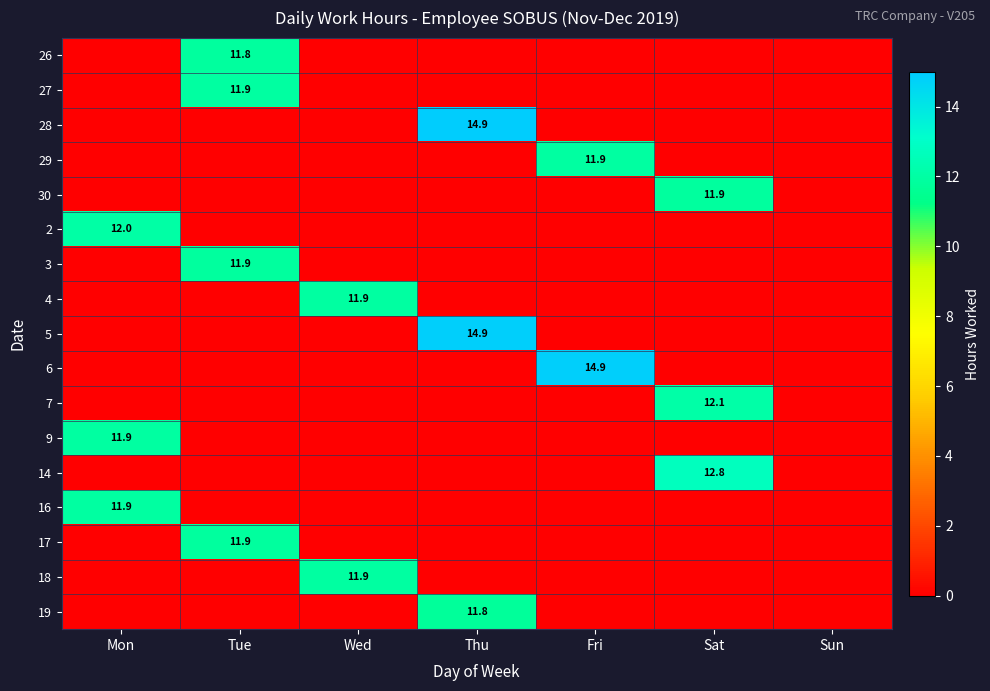

True or false: 27 has a value of 11.9 at Tue.

True